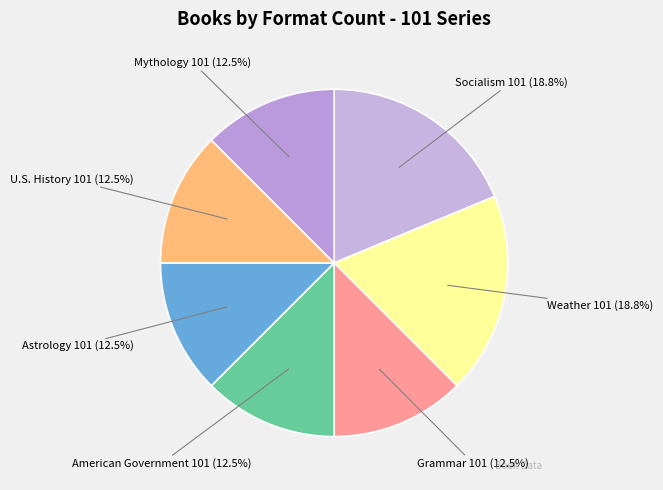

Which has a higher value, Mythology 101 or Socialism 101?

Socialism 101